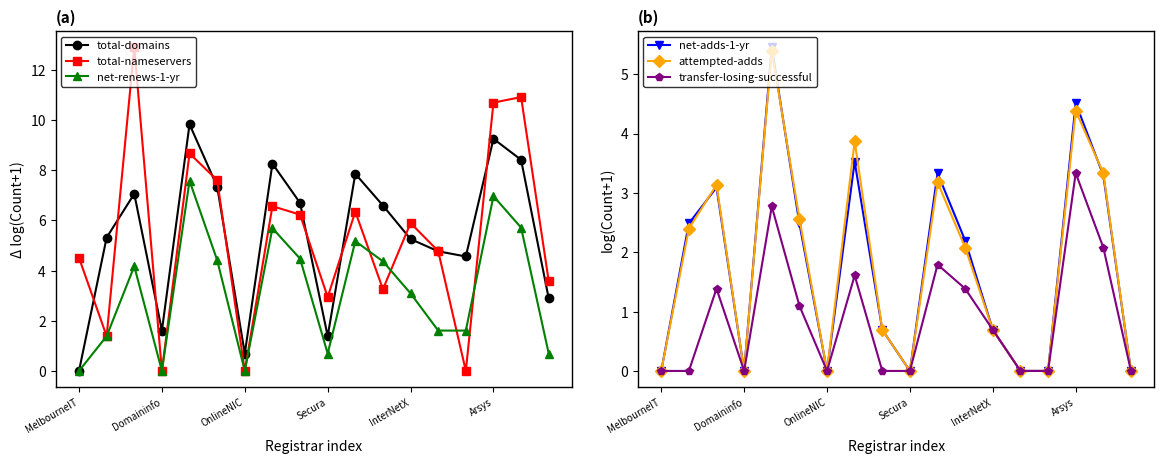

Which has a higher value, 13 or 17?

13